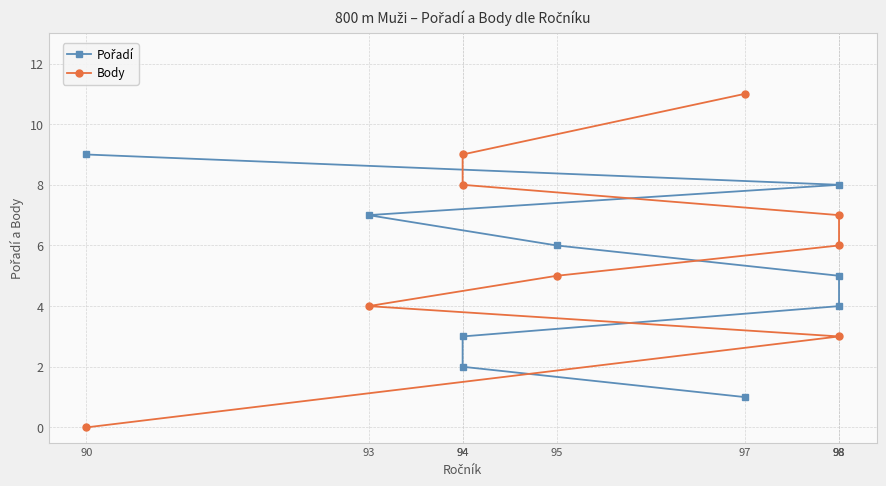

What is the sum of the Pořadí values at 98 and 90?

13